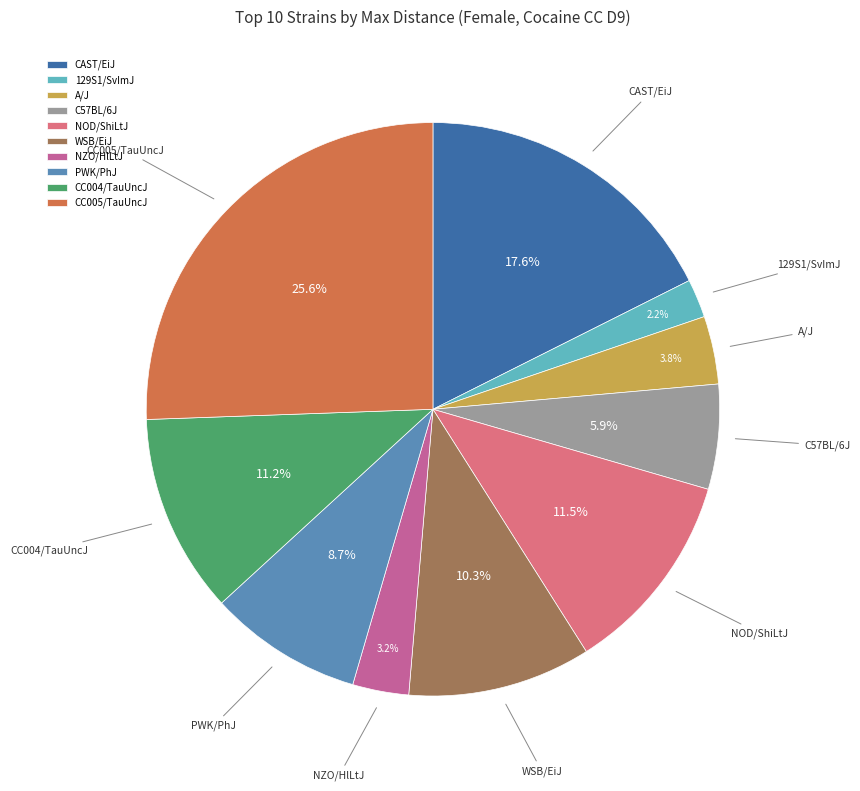

To the nearest percent, what is the average slice percentage?

10%